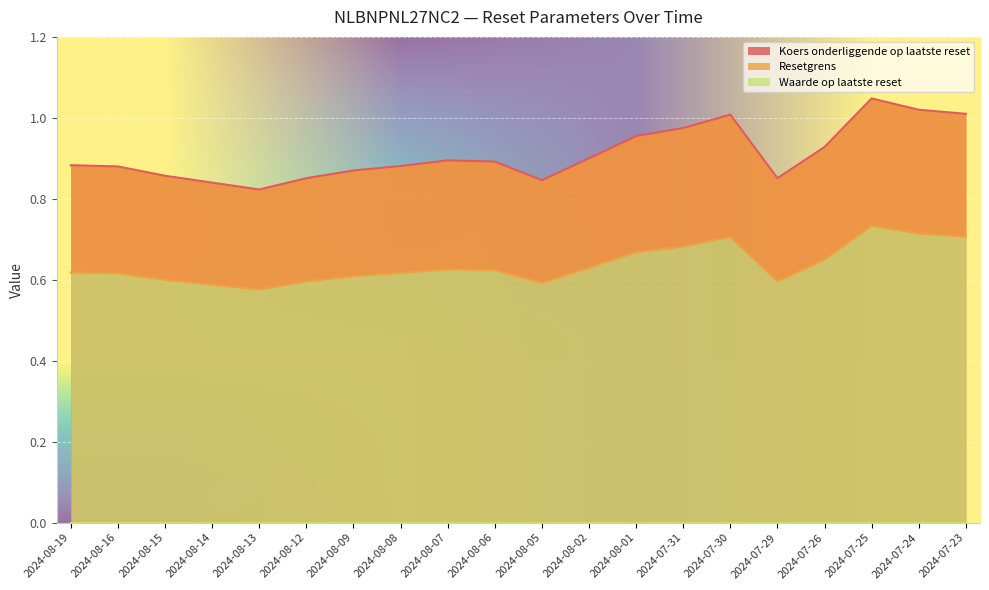

Which series has the largest total across all categories?

Koers onderliggende op laatste reset